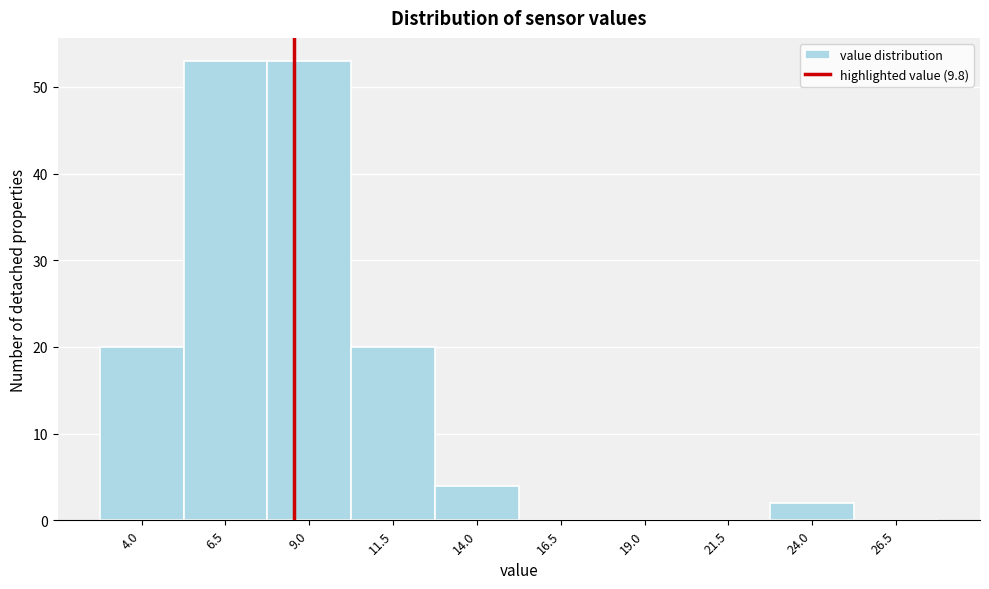

Reading left to right, transcribe all the data shown in this chart.

4.0=20	6.5=53	9.0=53	11.5=20	14.0=4	16.5=0	19.0=0	21.5=0	24.0=2	26.5=0